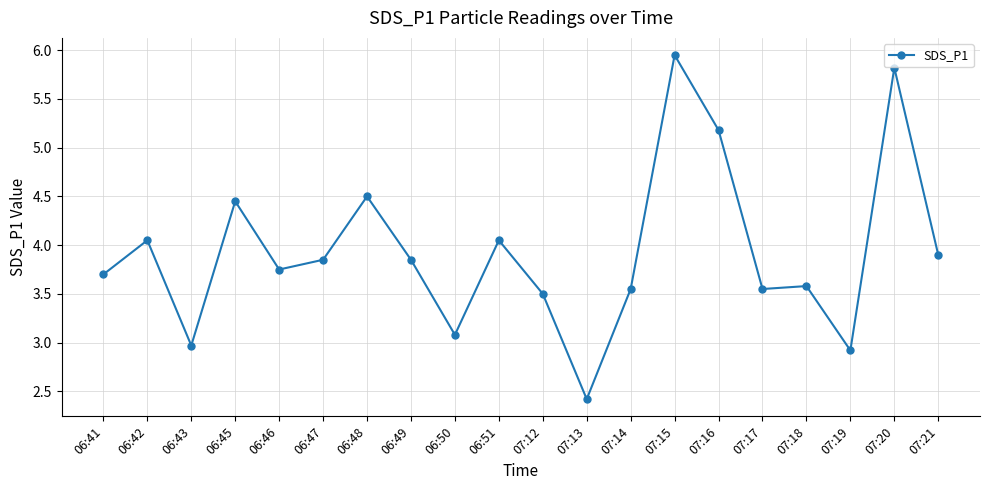

What is the ratio of the value at 07:21 to the value at 07:14?

1.1